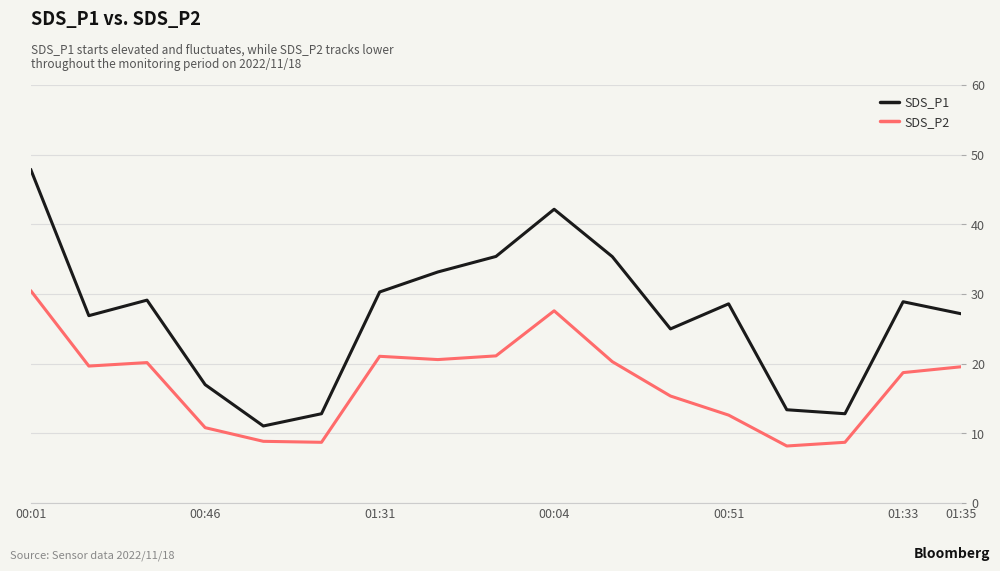

In SDS_P1, how many points are higher than both neighbors (excluding endpoints)?

4